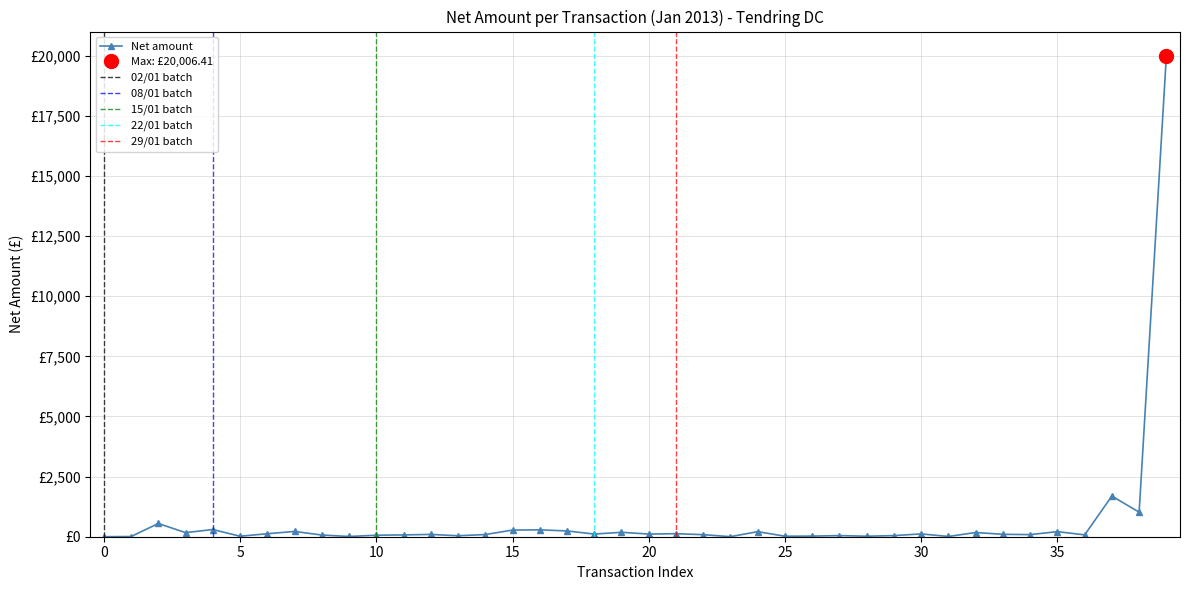

Reading right to left, list all the values displayed in this chart.

20006.4	1020.0	1690.9	77.2	211.0	87.9	100.0	175.5	9.7	117.3	46.4	21.2	47.0	25.8	20.8	211.0	2.0	84.8	126.0	110.8	184.2	111.0	240.0	286.5	276.3	90.8	39.5	96.0	75.0	62.0	9.9	70.0	219.0	125.0	19.9	300.0	170.0	550.0	8.3	0.5